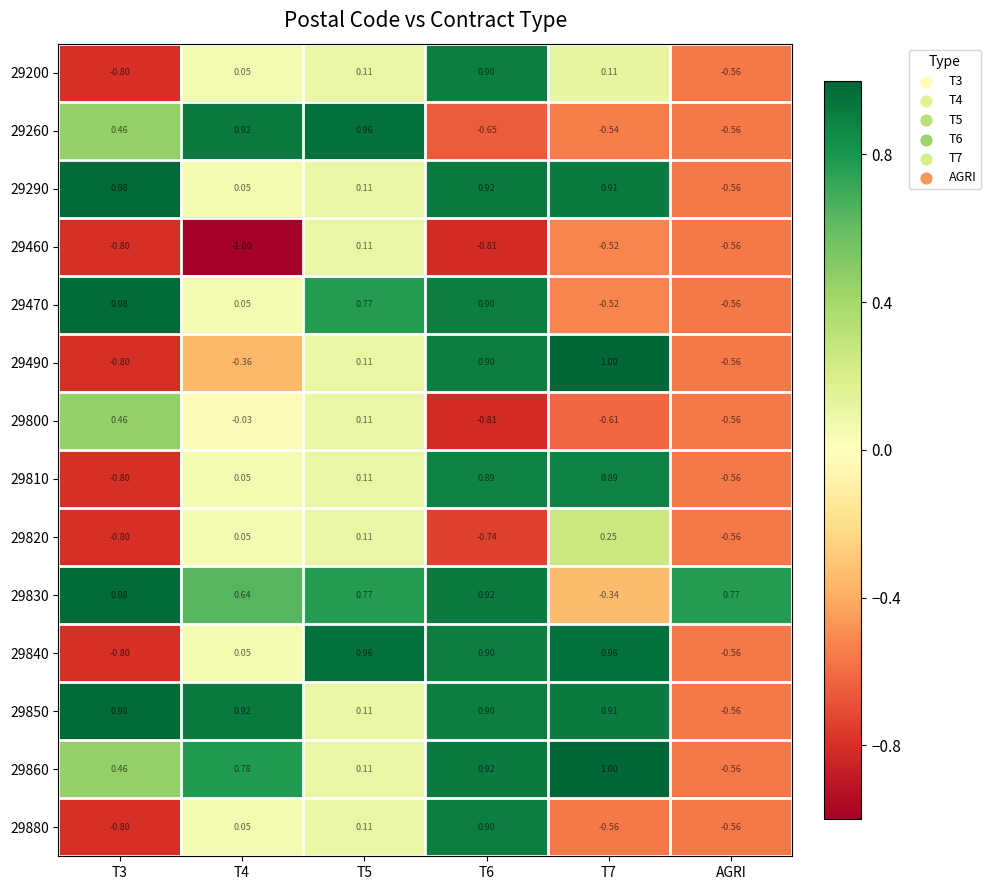

How many series are shown in this chart?

14